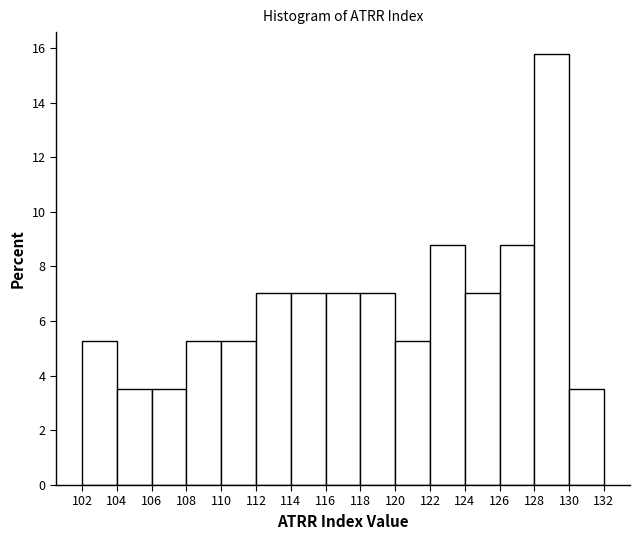

Reading left to right, transcribe this chart: for each bar, give the range it covers on the x-axis and its height. The values are not printed on the chart, so give them approximately, as read against the axis.

102 to 104: 5.2
104 to 106: 3.6
106 to 108: 3.6
108 to 110: 5.2
110 to 112: 5.2
112 to 114: 7.0
114 to 116: 7.0
116 to 118: 7.0
118 to 120: 7.0
120 to 122: 5.2
122 to 124: 8.8
124 to 126: 7.0
126 to 128: 8.8
128 to 130: 15.8
130 to 132: 3.6